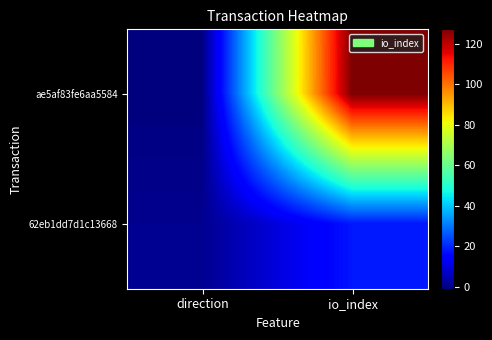

What is the maximum value shown in the chart?

127